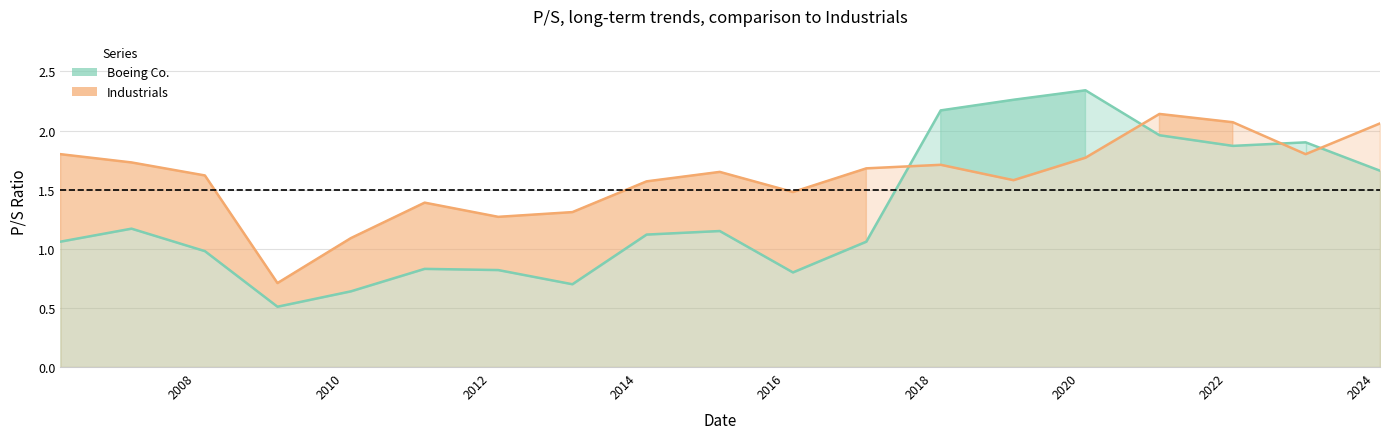

What is the average value of the Boeing Co. series?

1.3